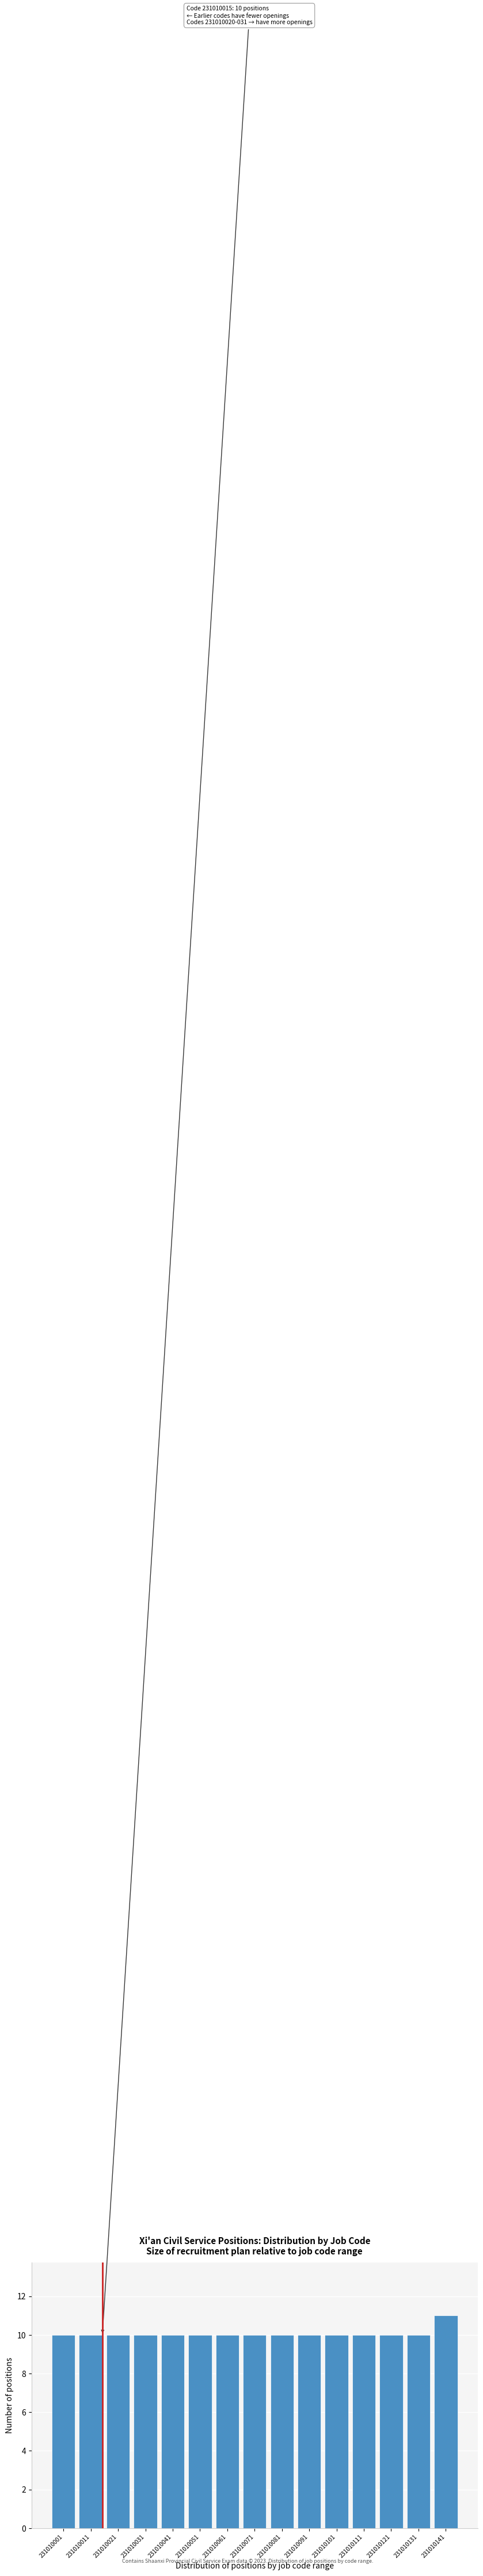

Reading left to right, what are all the values shown in this chart?

231010001=10	231010011=10	231010021=10	231010031=10	231010041=10	231010051=10	231010061=10	231010071=10	231010081=10	231010091=10	231010101=10	231010111=10	231010121=10	231010131=10	231010141=11